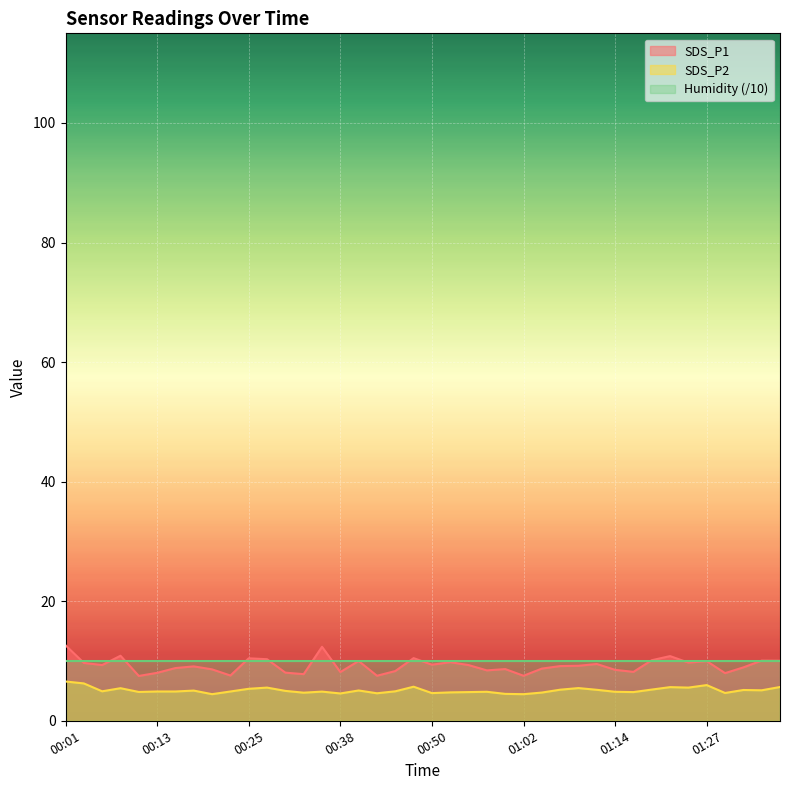

How many lines are shown in the chart?

3